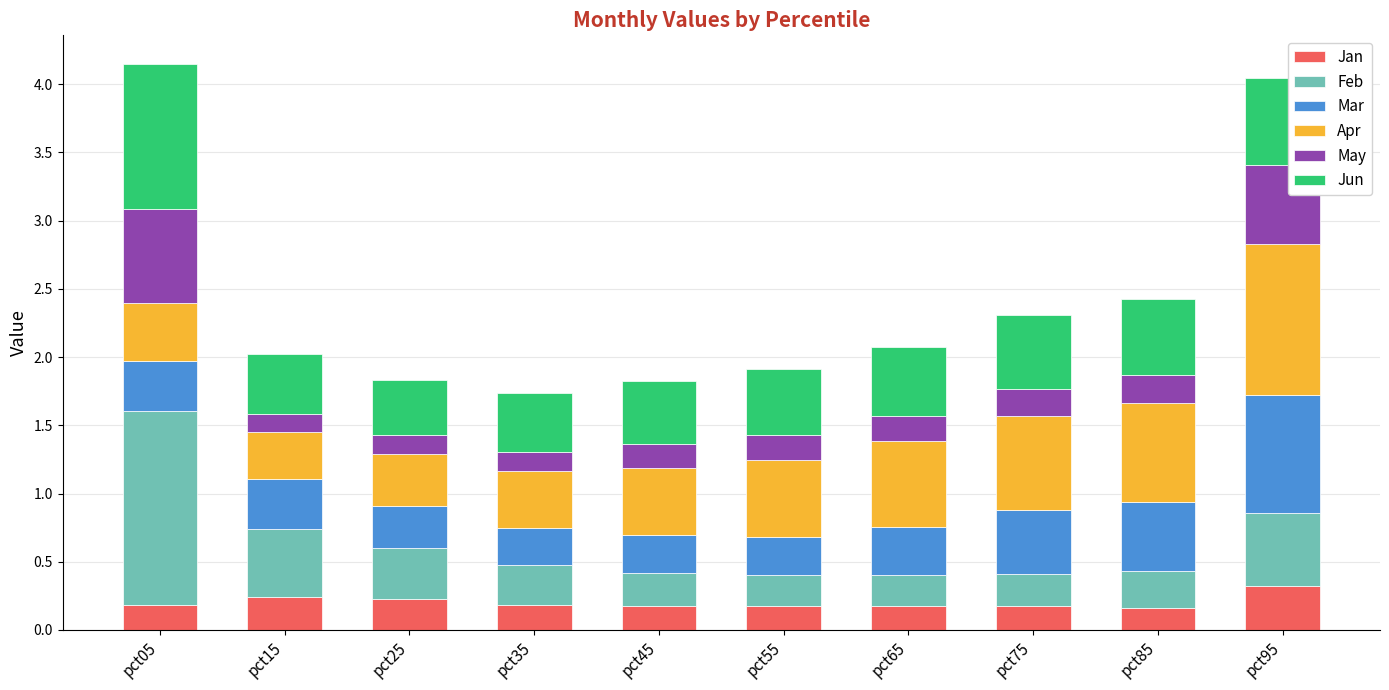

What is the total value across all series at pct85?

2.4